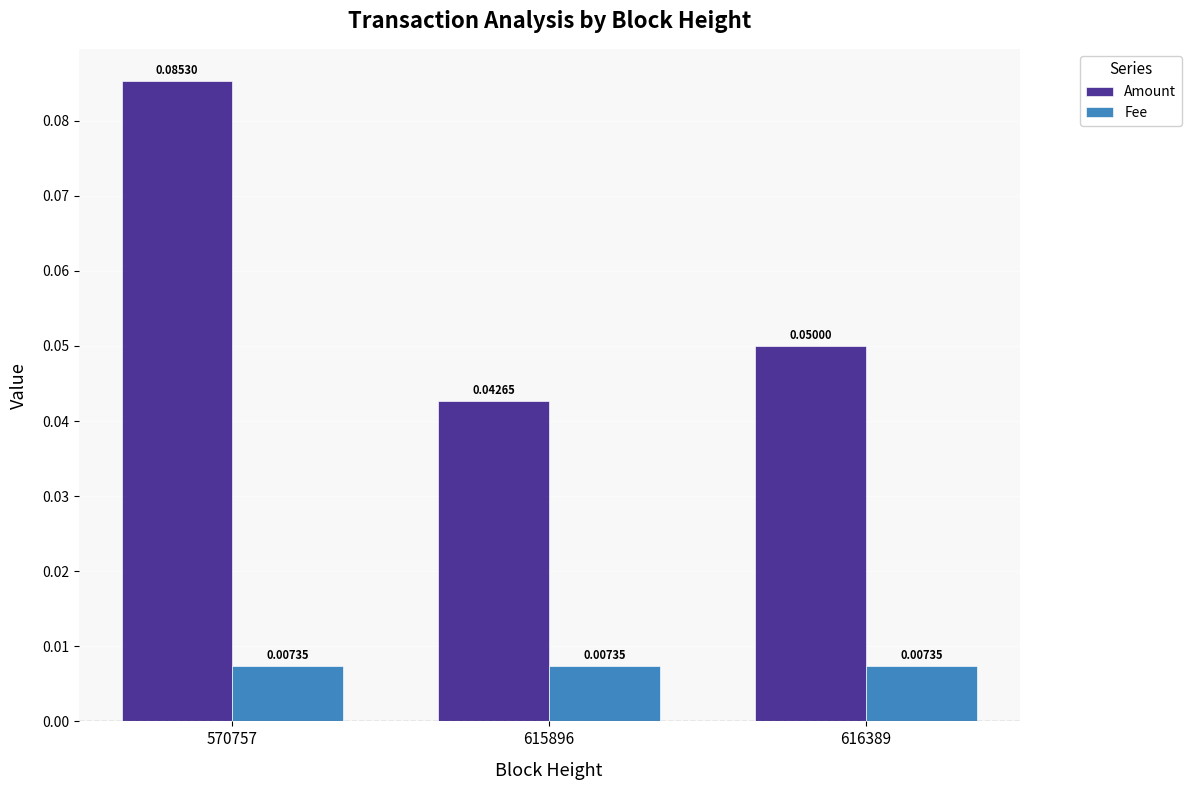

Rank the categories by Amount value from lowest to highest.

615896, 616389, 570757